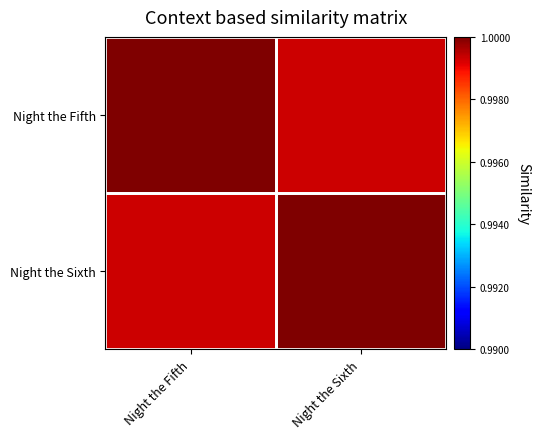

At which category is the sum across all series the highest?

Night the Fifth